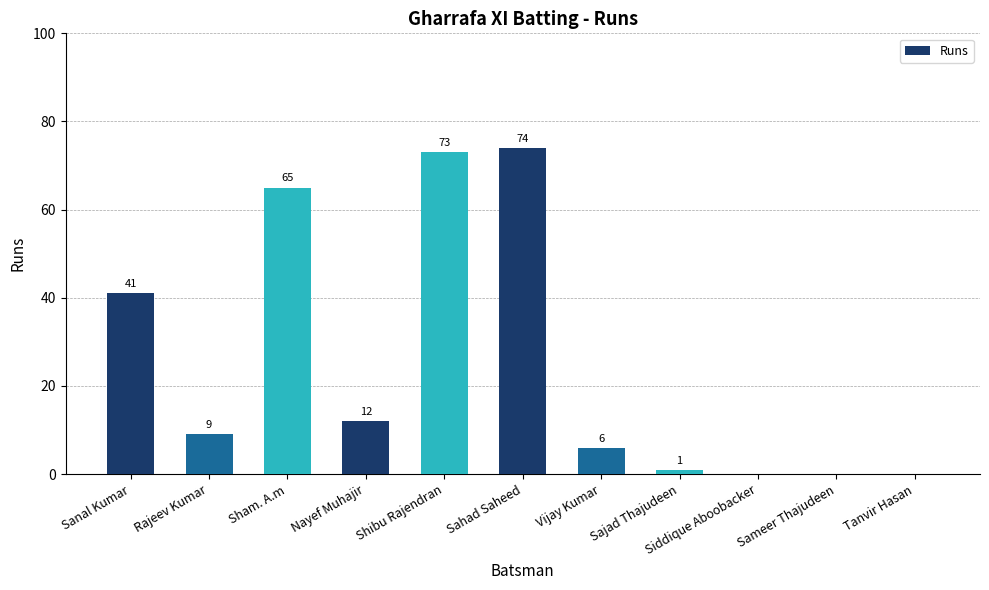

Which has a higher value, Rajeev Kumar or Nayef Muhajir?

Nayef Muhajir